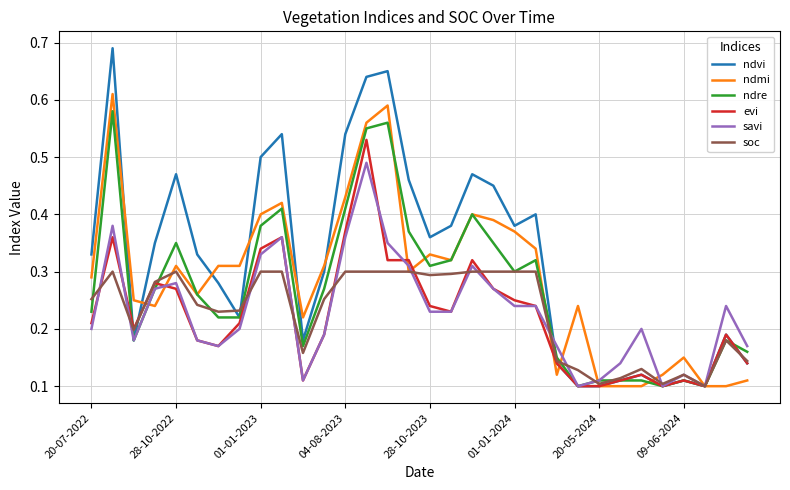

List the series in order of their peak value, highest first.

ndvi, ndmi, ndre, evi, savi, soc